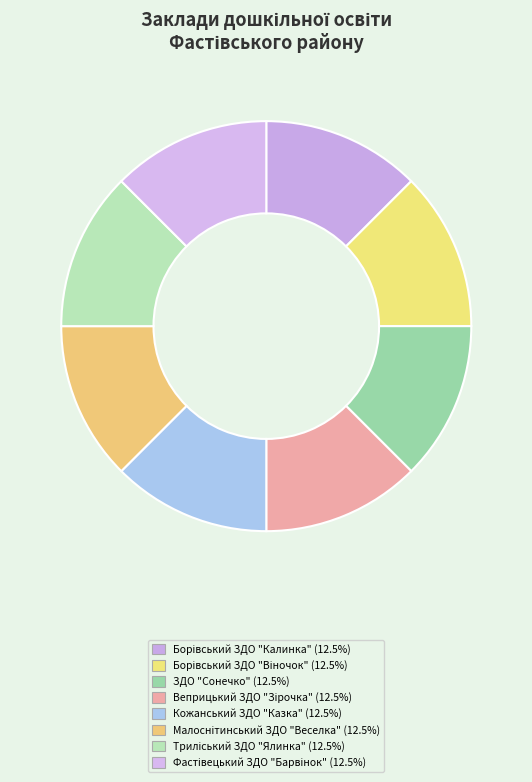

How many segments does this pie chart have?

8